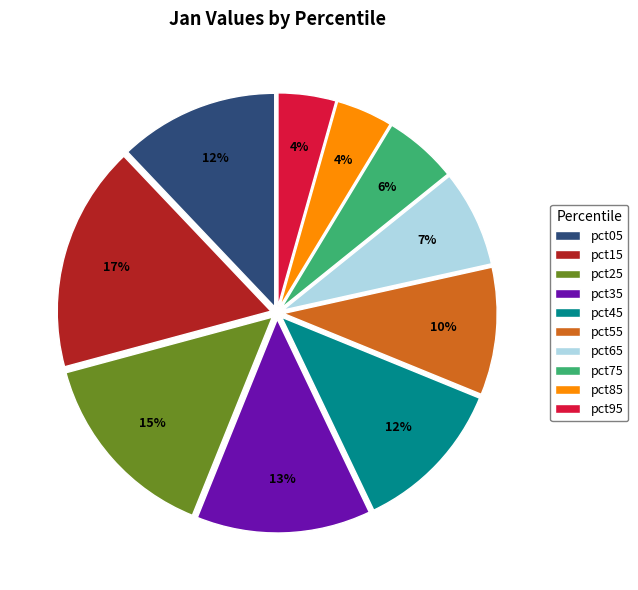

True or false: pct25 accounts for 15% of the total.

True